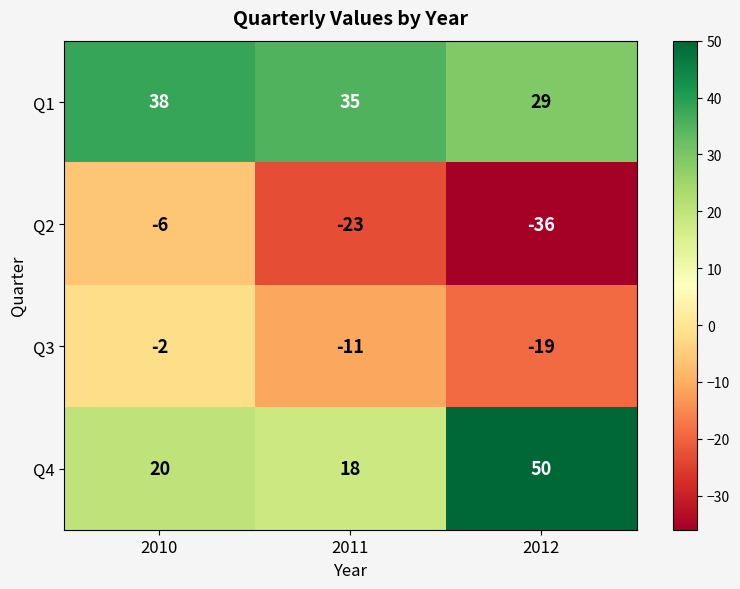

At how many categories does at least one series exceed 11?

3